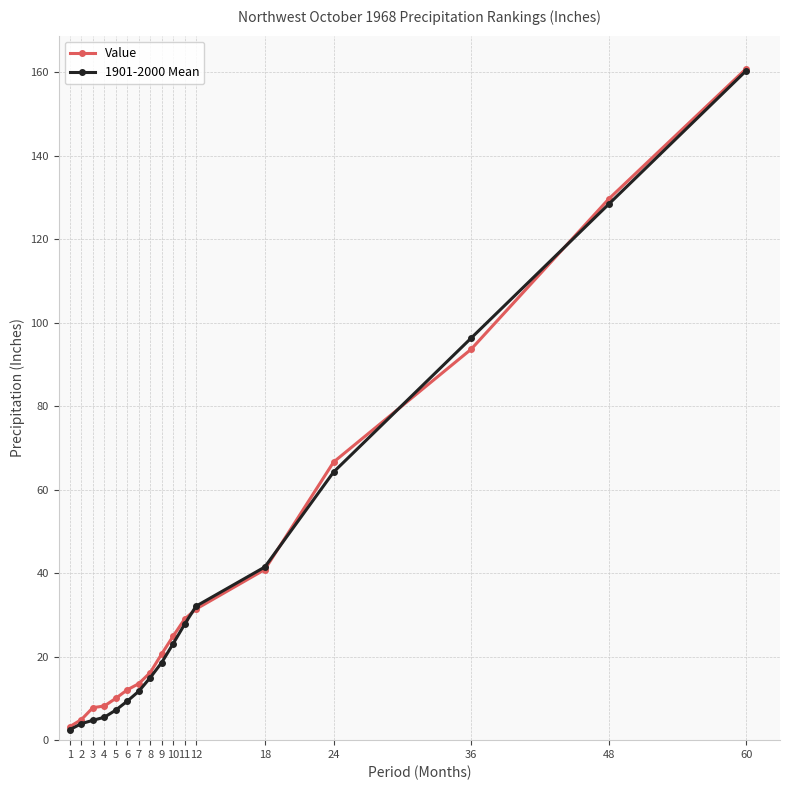

Is the value of Value at 10 greater than the value of 1901-2000 Mean at 6?

Yes